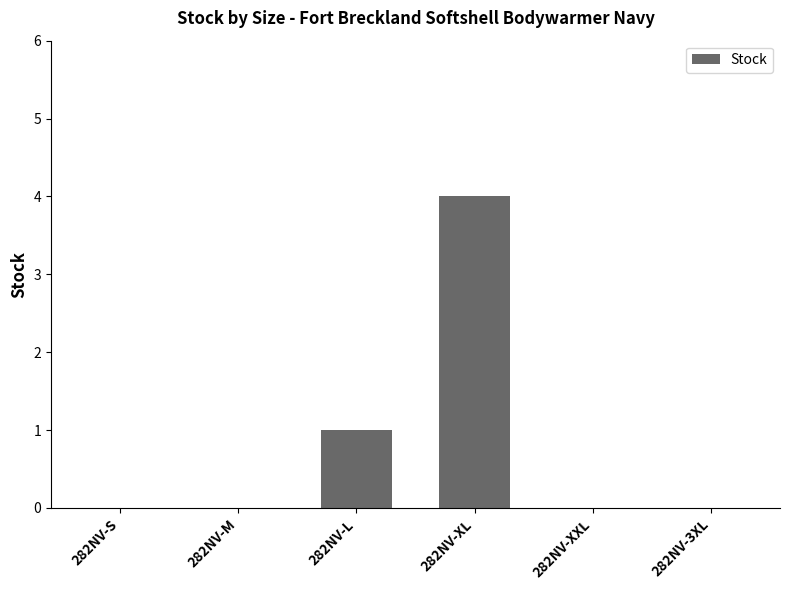

Is it true that the value at 282NV-3XL is 0?

True